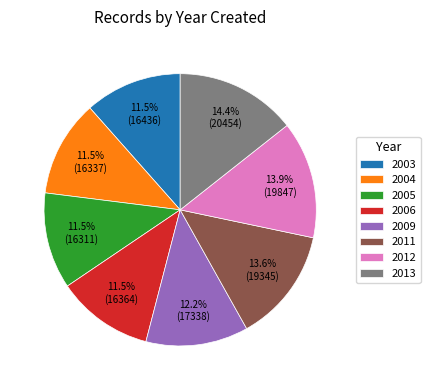

To the nearest percent, what is the difference between the 2013 and 2009 slice percentages?

2%